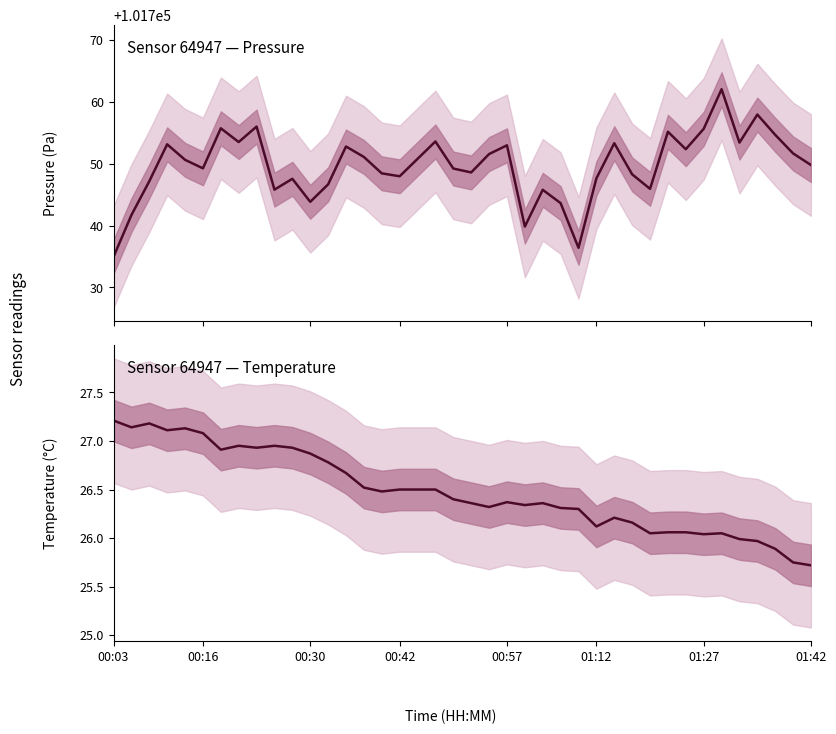

What is the difference between the maximum and minimum values in the Pressure (Pa) series?

27.1